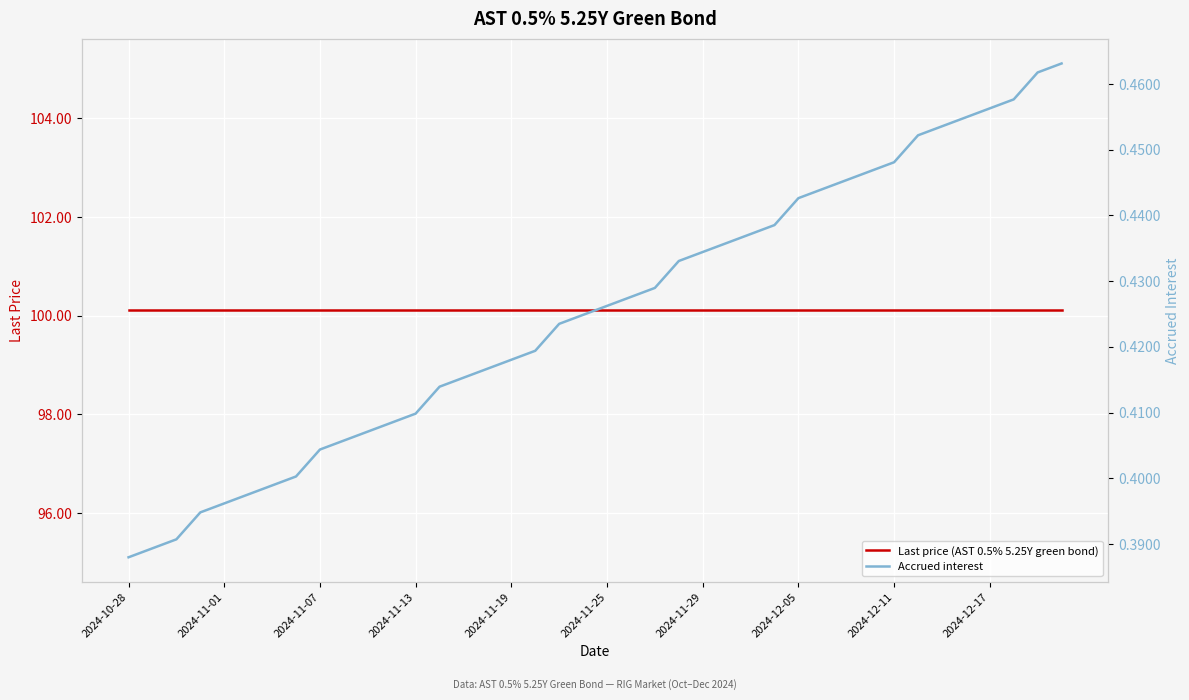

Between 2024-11-13 and 2024-11-29, which is larger?

2024-11-13